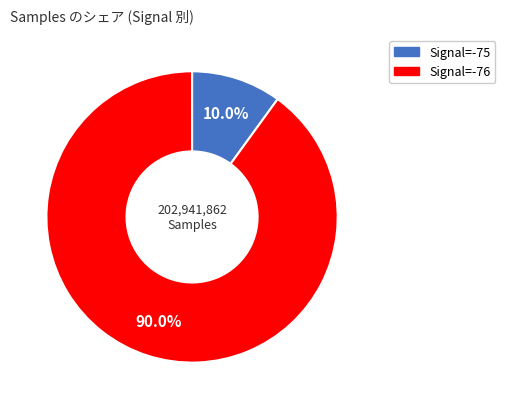

Is there any slice that represents more than half of the pie?

Yes